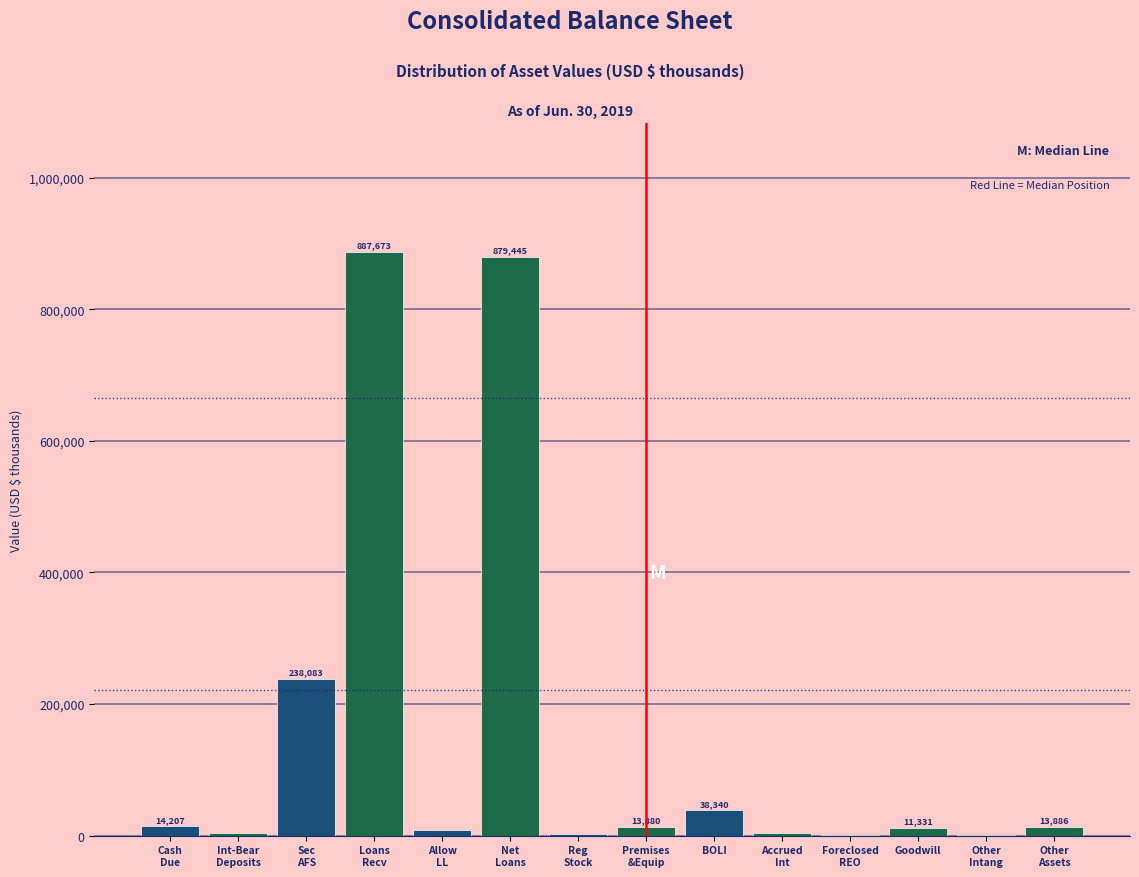

What is the sum of all values?

2118429